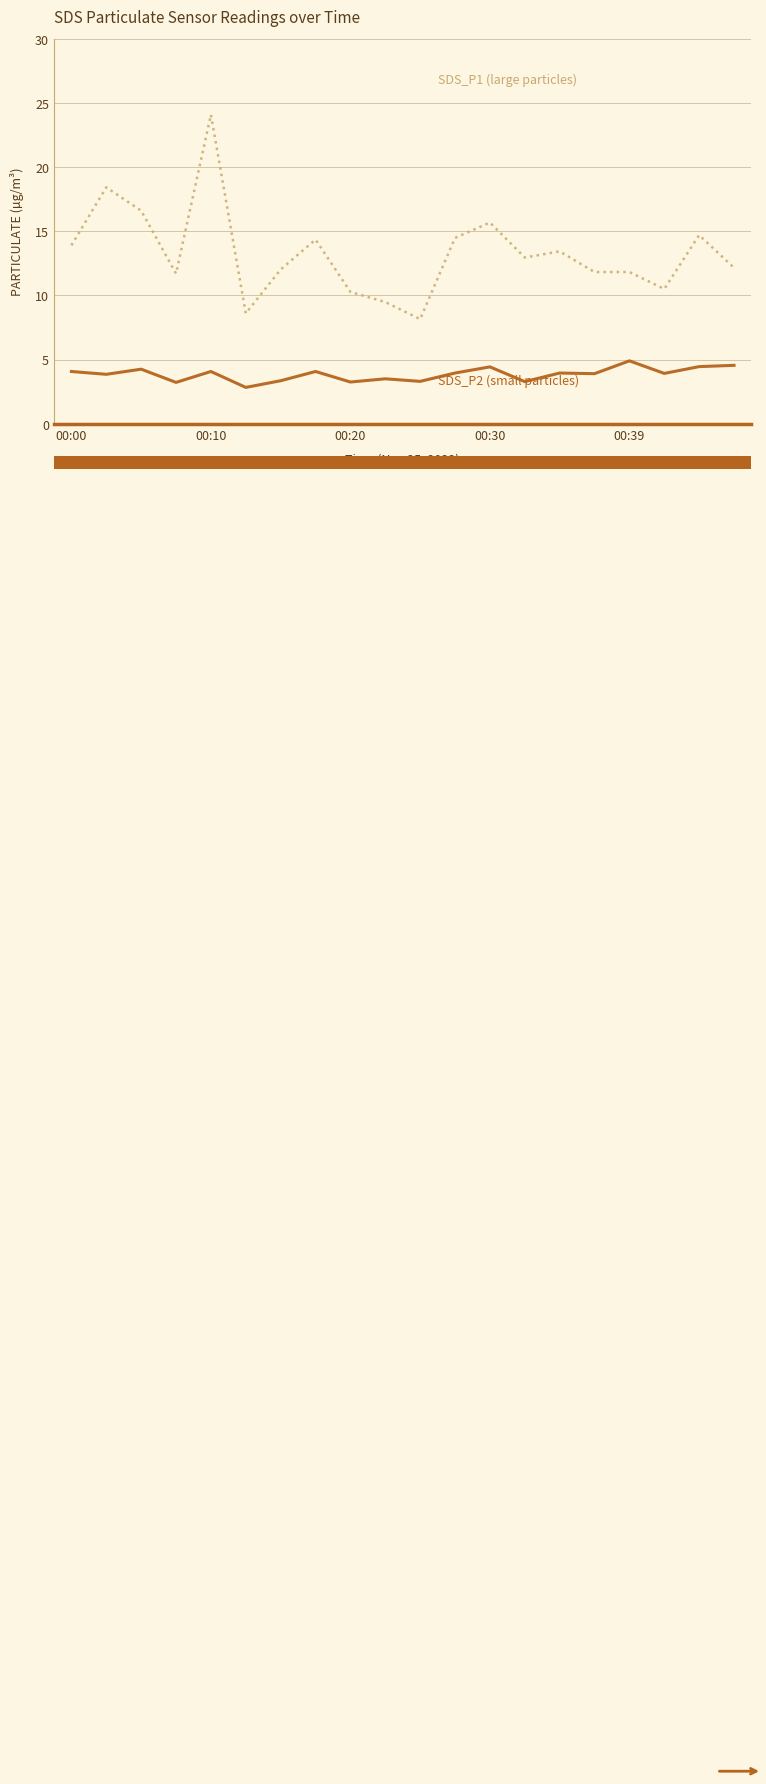

What is the maximum value shown in the chart?

24.1